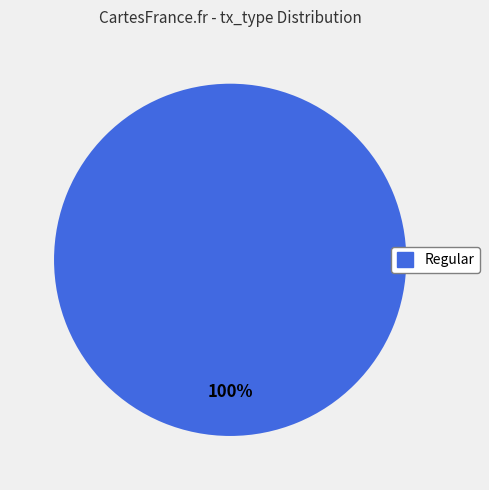

True or false: Regular accounts for 100% of the total.

True